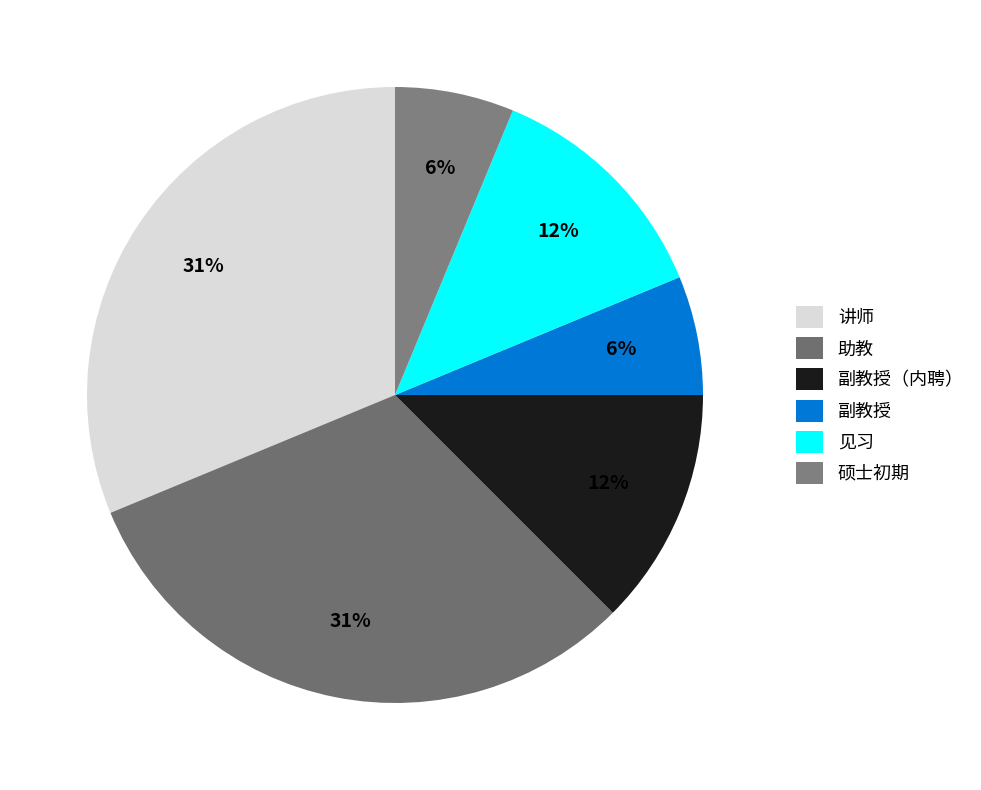

True or false: 硕士初期 accounts for 19% of the total.

False